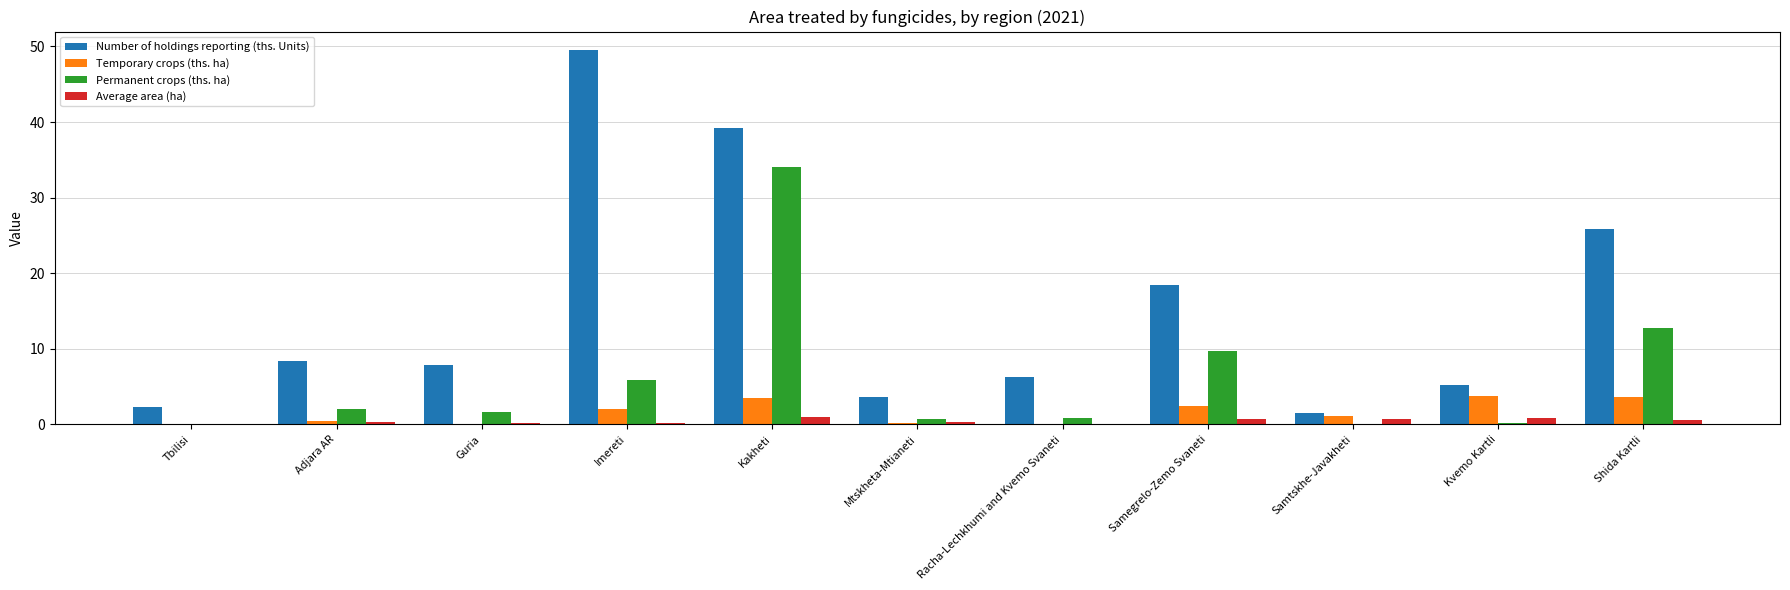

Which category has the highest value across all series?

Imereti